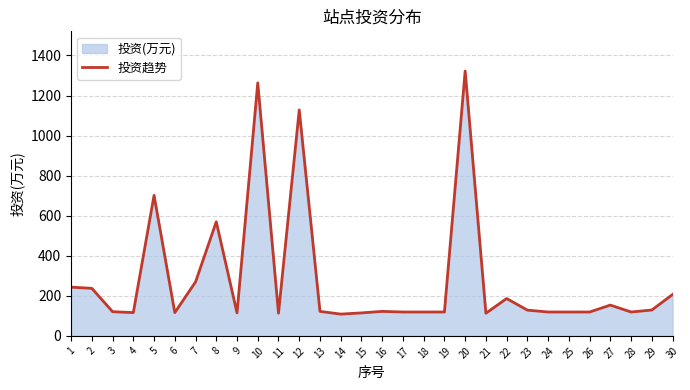

True or false: there are more than 1 points higher than both neighbors.

True